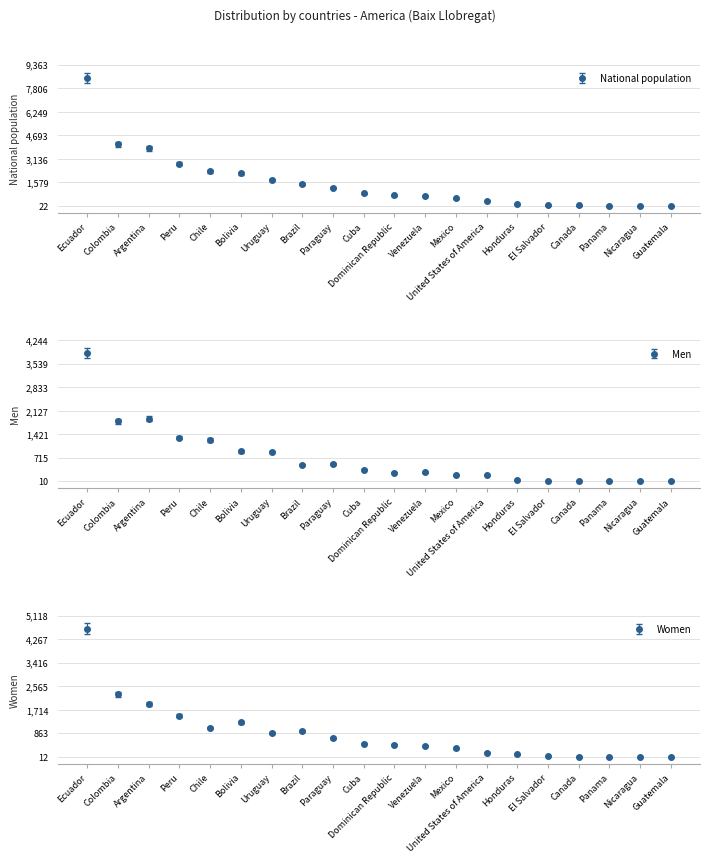

Where is Men nearest to the value 1935?

Argentina